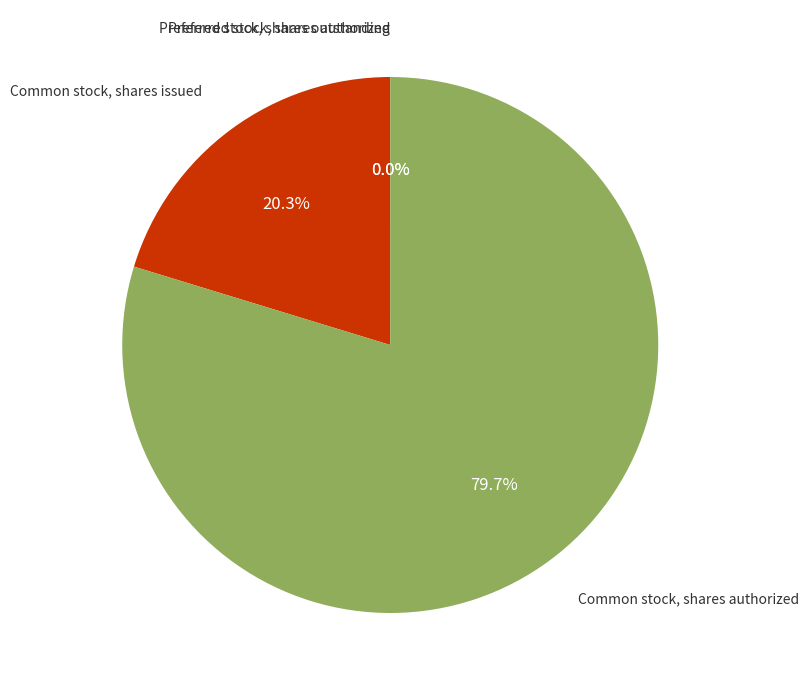

Does any single category account for the majority?

Yes